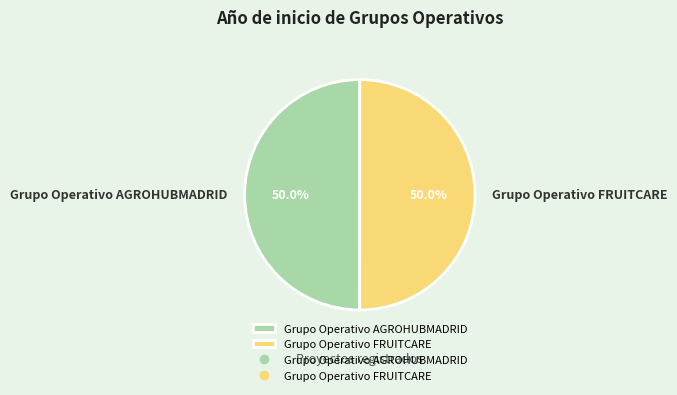

Count the number of slices in the pie.

2